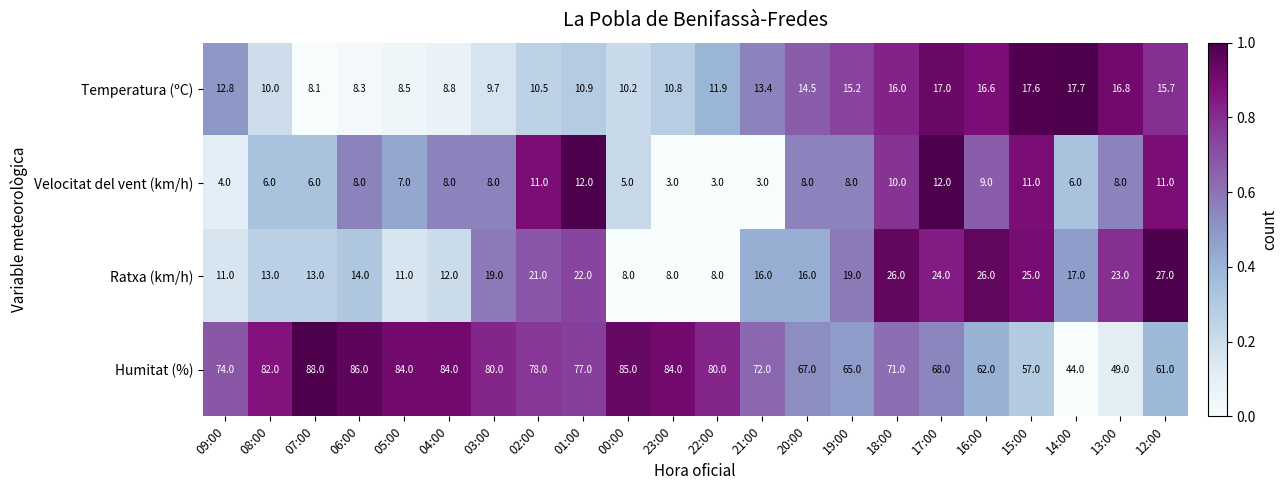

List the series in order of their peak value, highest first.

Humitat (%), Ratxa (km/h), Temperatura (ºC), Velocitat del vent (km/h)